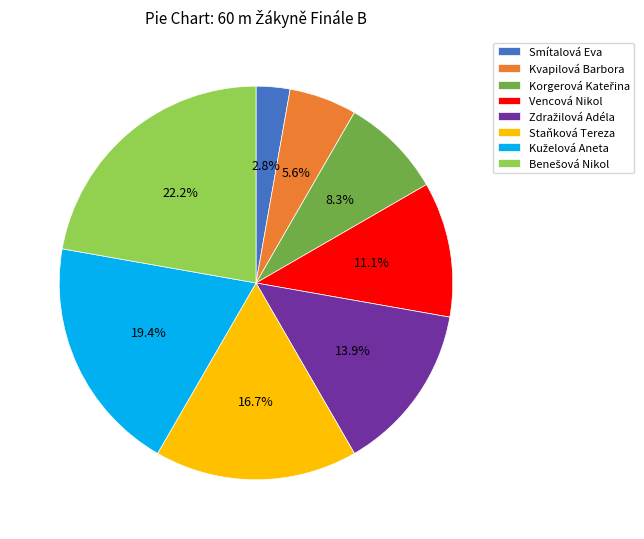

Approximately how many times larger is the value at Vencová Nikol compared to Smítalová Eva?

4.0